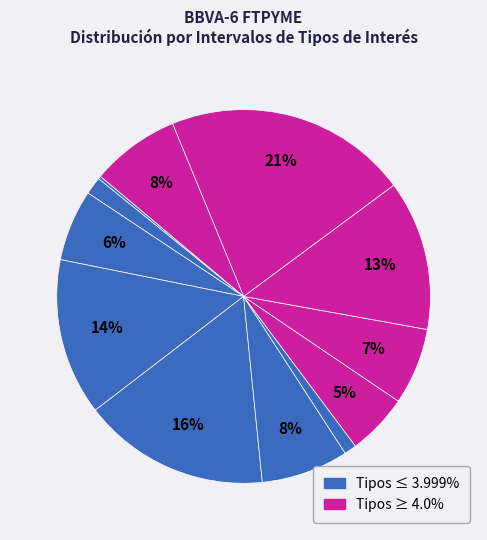

To the nearest percent, what is the average slice percentage?

8%